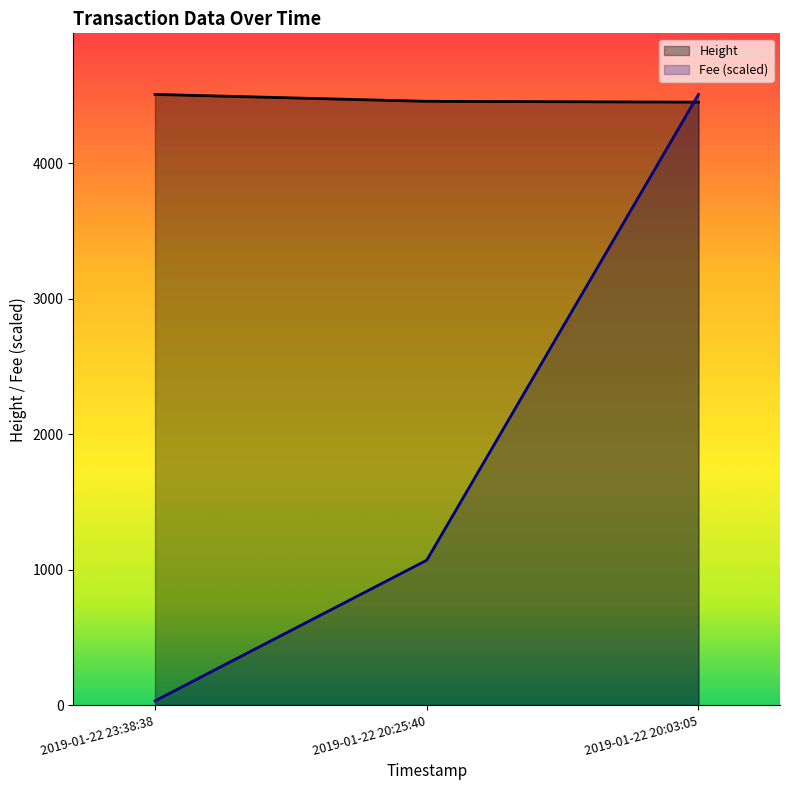

Which series changed the most between 2019-01-22 23:38:38 and 2019-01-22 20:03:05?

Fee (scaled)